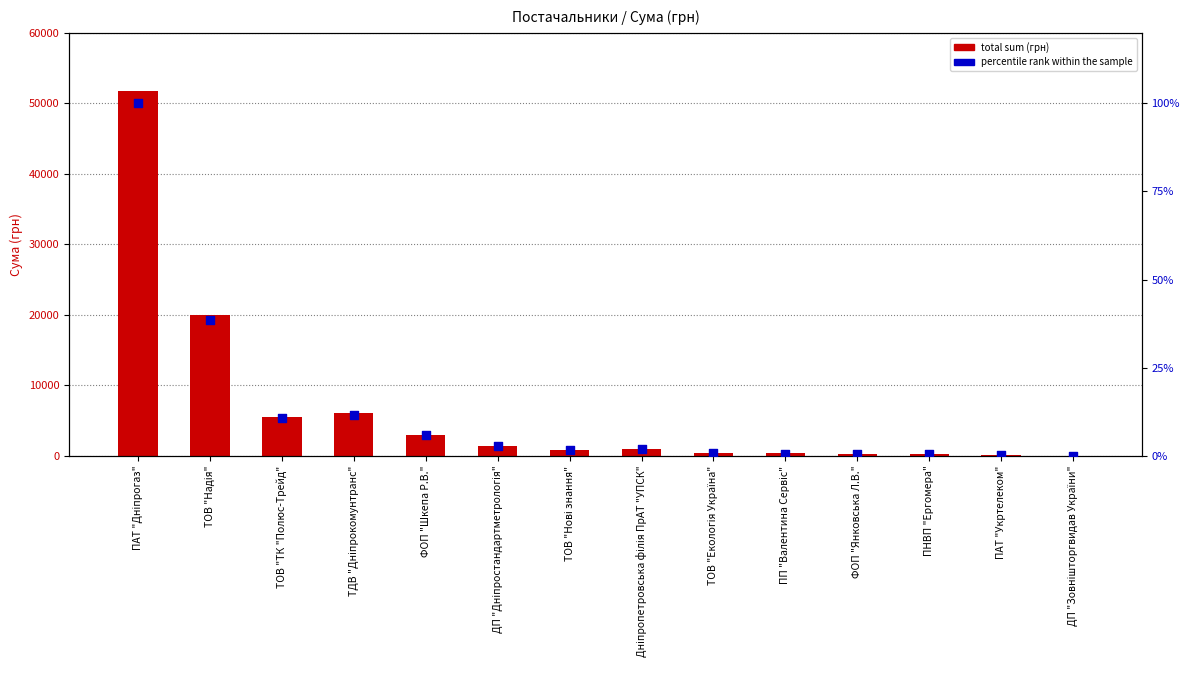

Which series has the largest Y range (max minus min)?

total sum (грн)